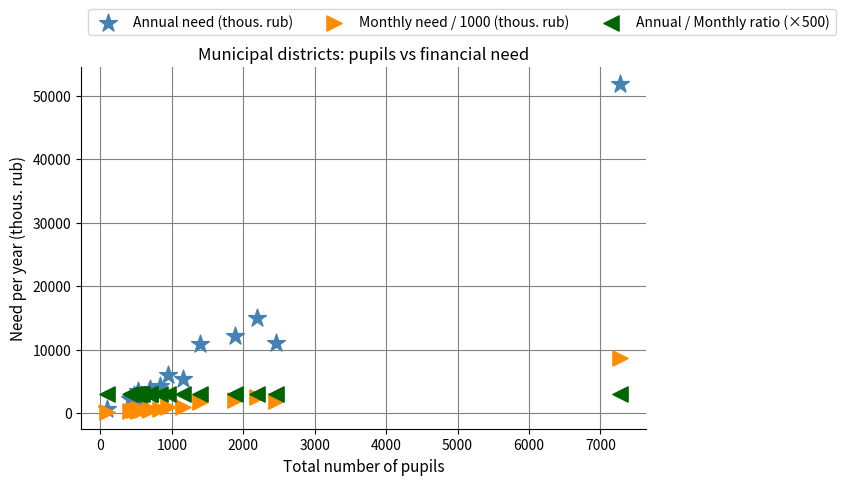

Across all series, what Y value is closest to 25989?

15012.9